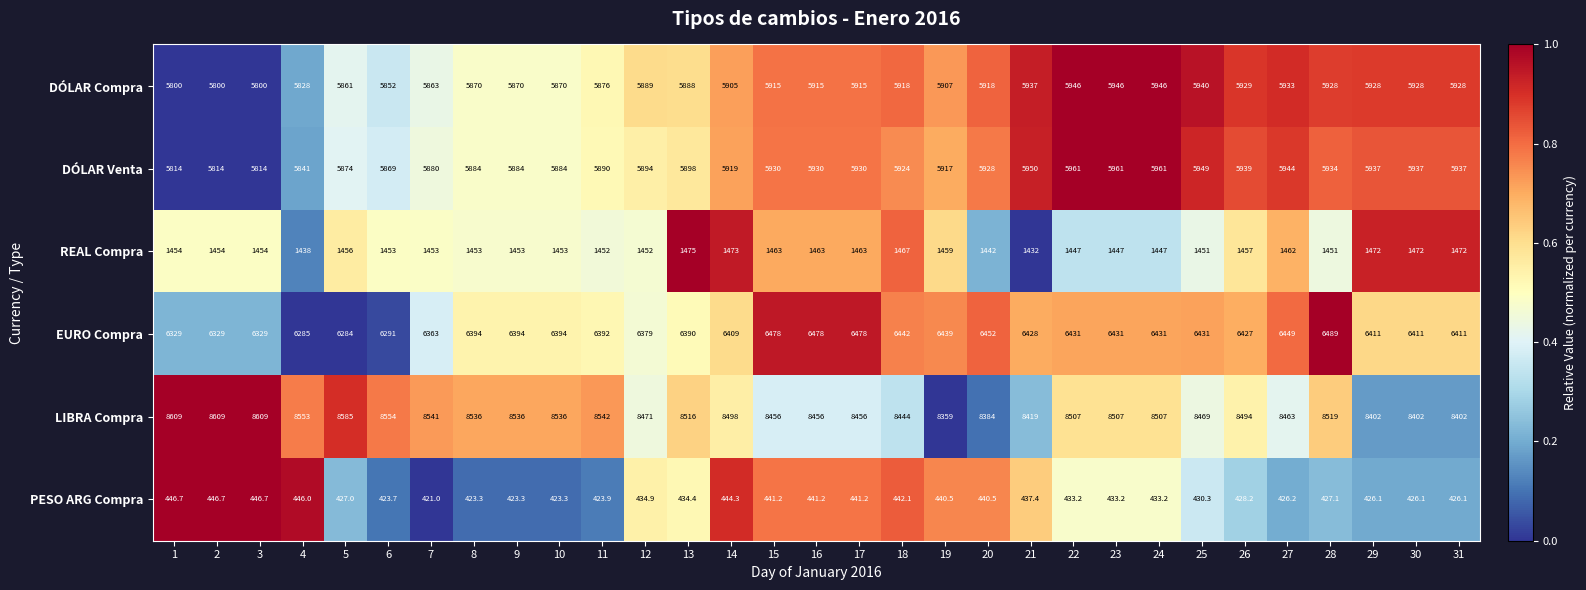

Which series has the largest range (max minus min)?

LIBRA Compra